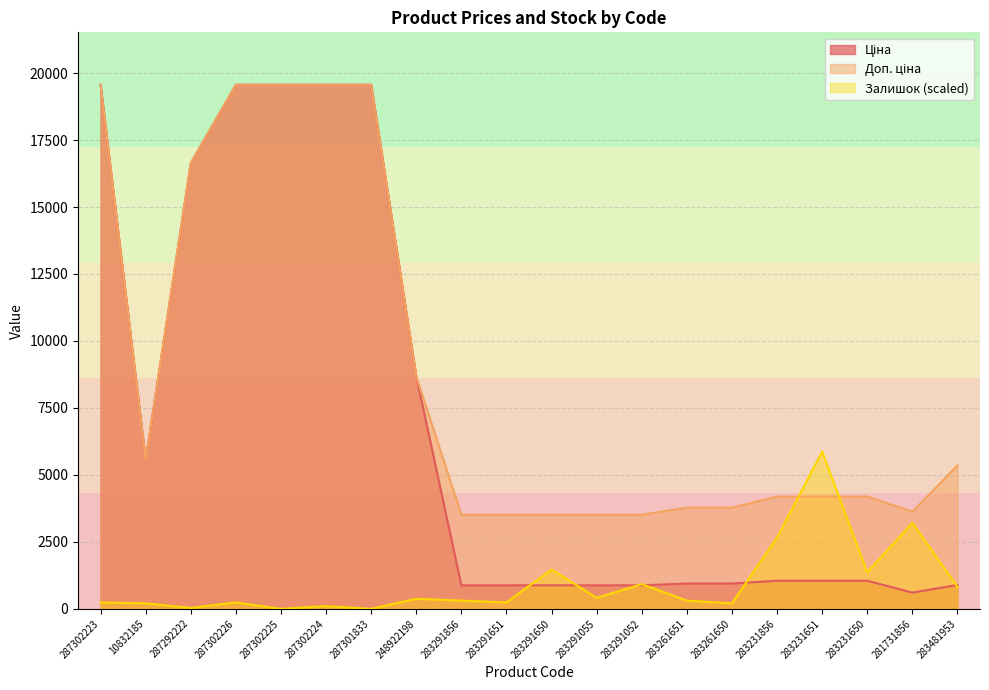

Between 283291055 and 283231856, which series saw the biggest shift?

Залишок (scaled)